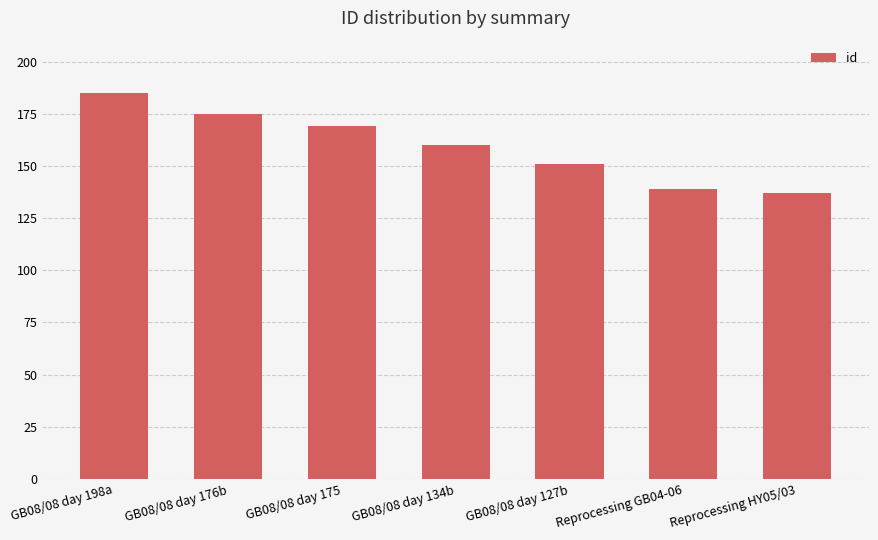

Reading left to right, list all the values displayed in this chart.

185	175	169	160	151	139	137